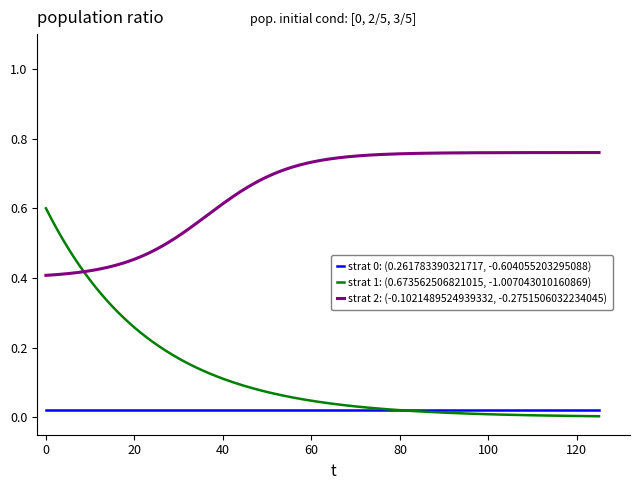

How many lines are shown in the chart?

3